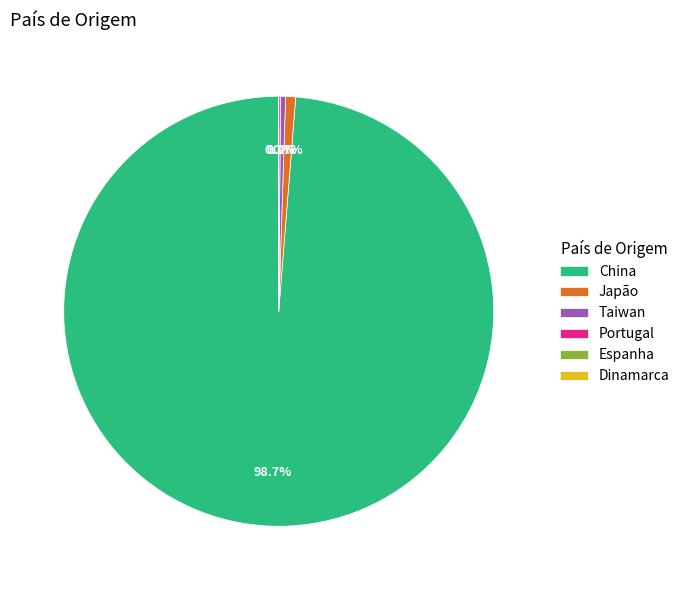

The China slice represents 99% of the pie. True or false?

True